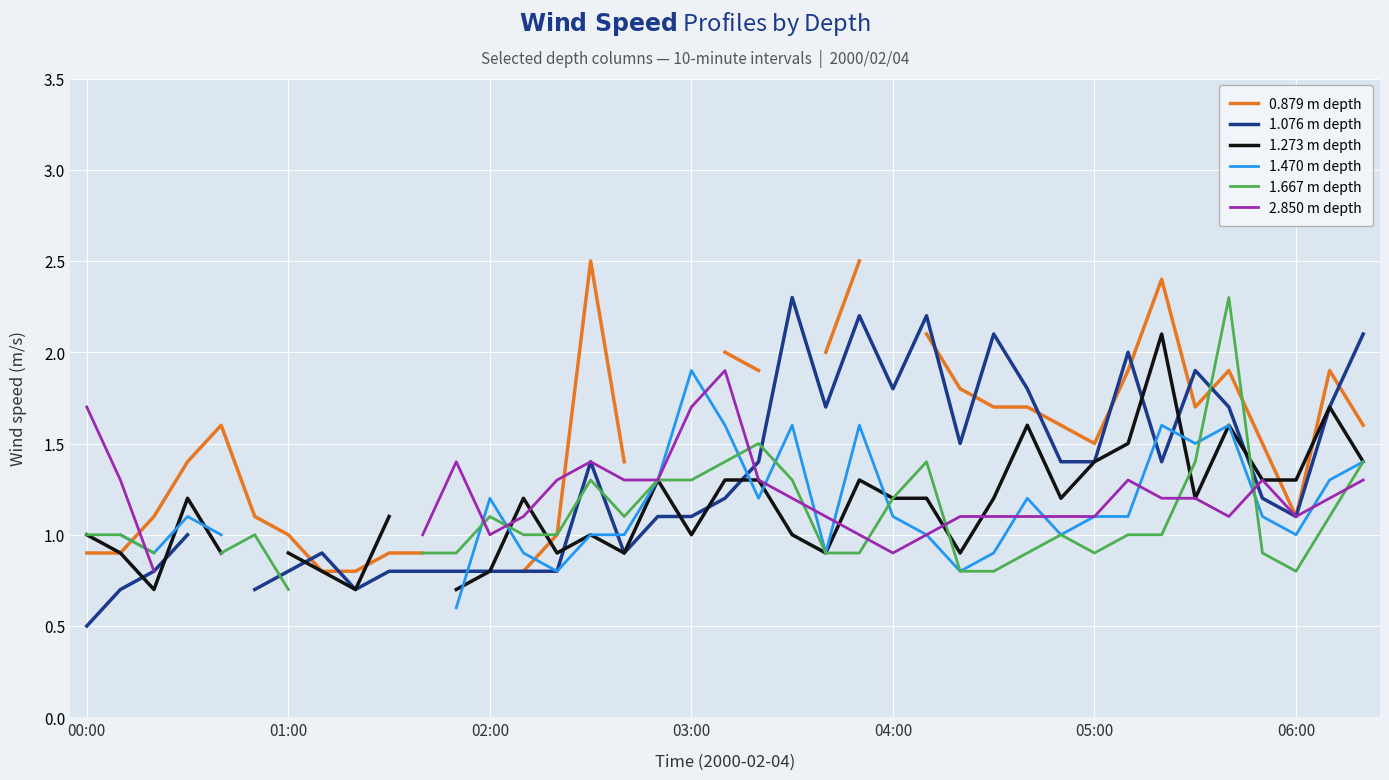

What is the sum of the 1.470 m depth values at 29 and 25?

2.0